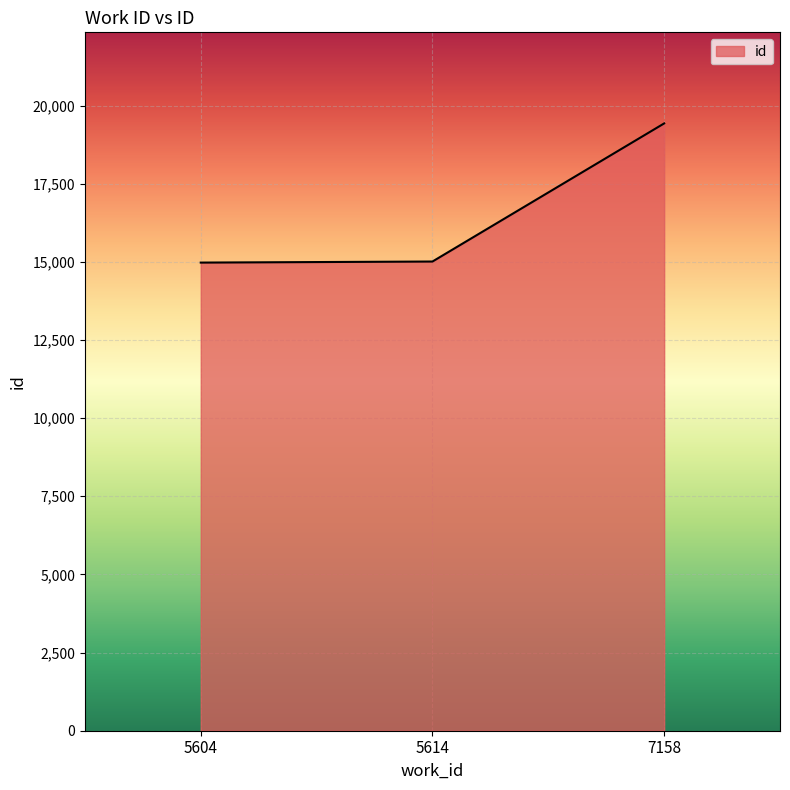

What is the difference between the values at 7158 and 5604?

4452